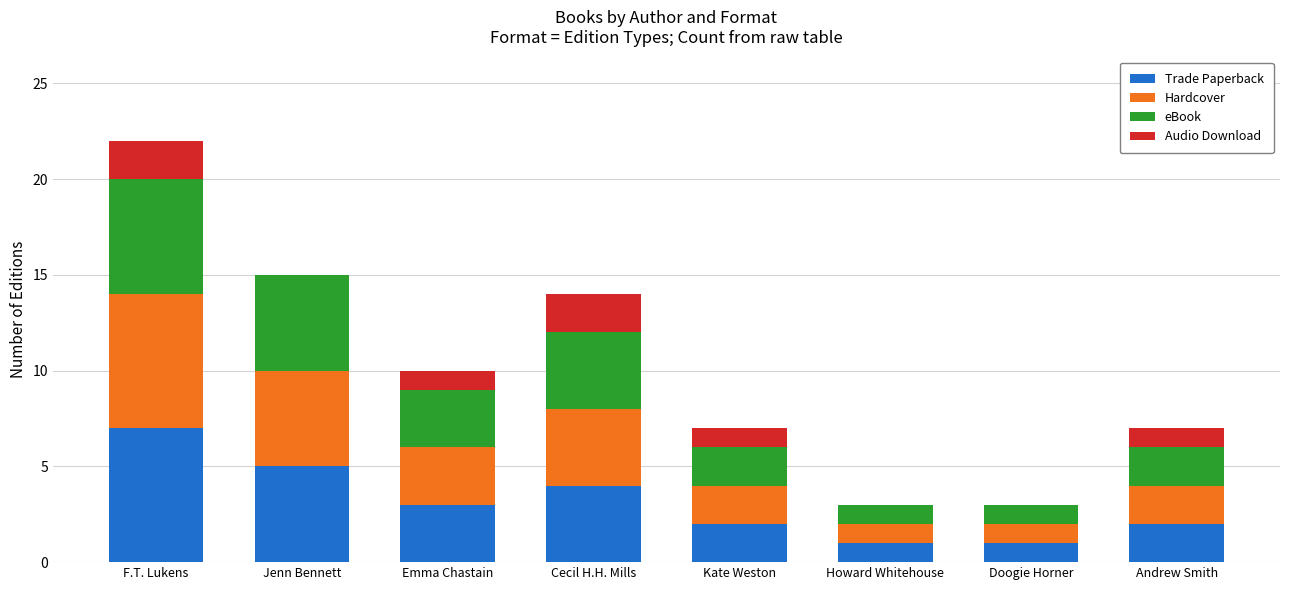

The Trade Paperback series shows 7 at F.T. Lukens. True or false?

True